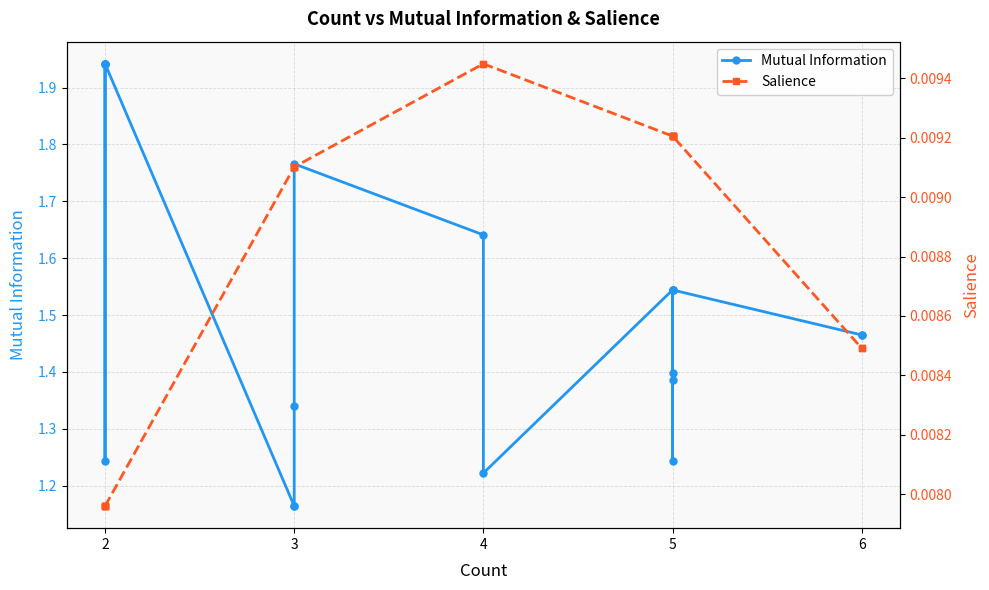

Reading left to right, extract all data points from this chart.

Mutual Information: 1.9	1.9	1.2	1.9	1.9	1.2	1.2	1.3	1.8	1.6	1.2	1.5	1.2	1.4	1.5	1.5	1.4	1.5	1.5	1.5
Salience: 0.0	0.0	0.0	0.0	0.0	0.0	0.0	0.0	0.0	0.0	0.0	0.0	0.0	0.0	0.0	0.0	0.0	0.0	0.0	0.0